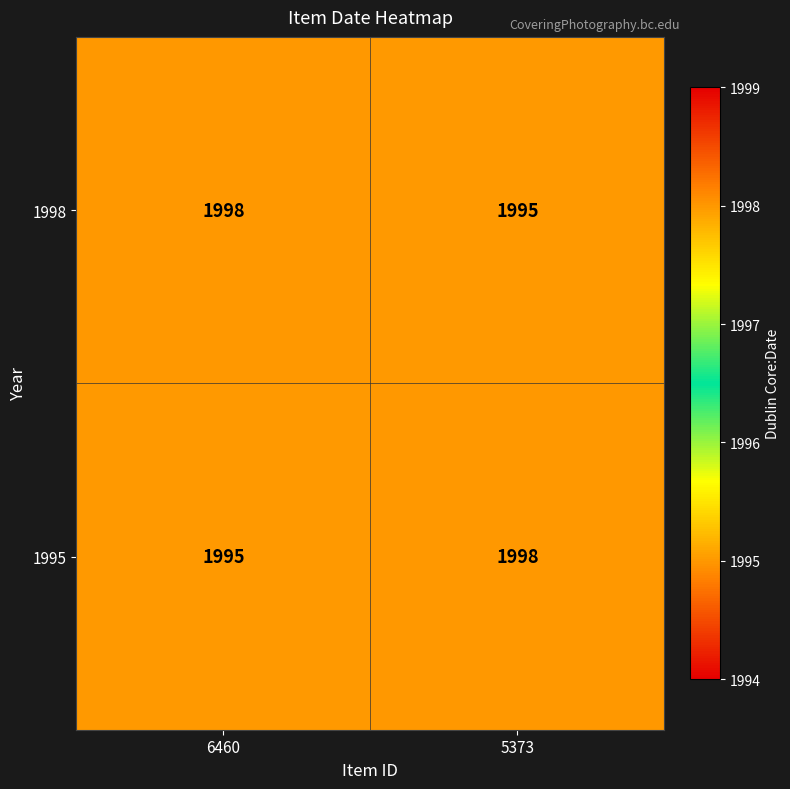

The 1995 series shows 1995 at 6460. True or false?

True